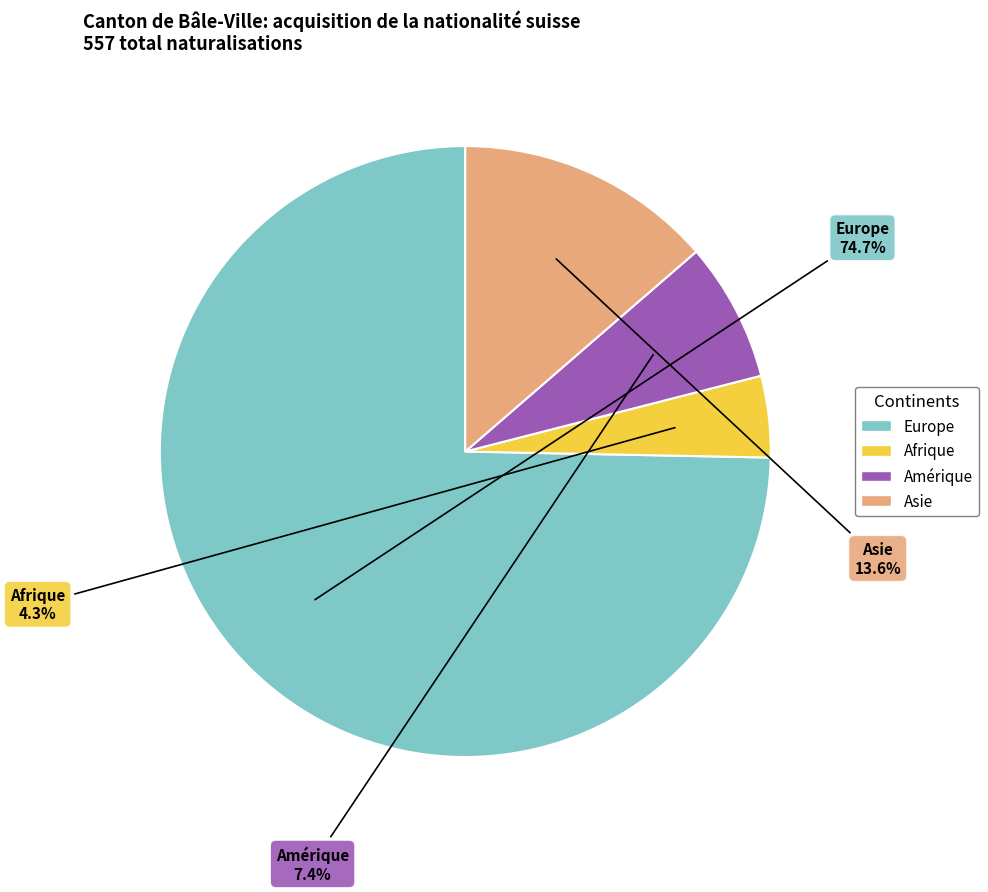

Is it true that Amérique is 7% of the pie?

True